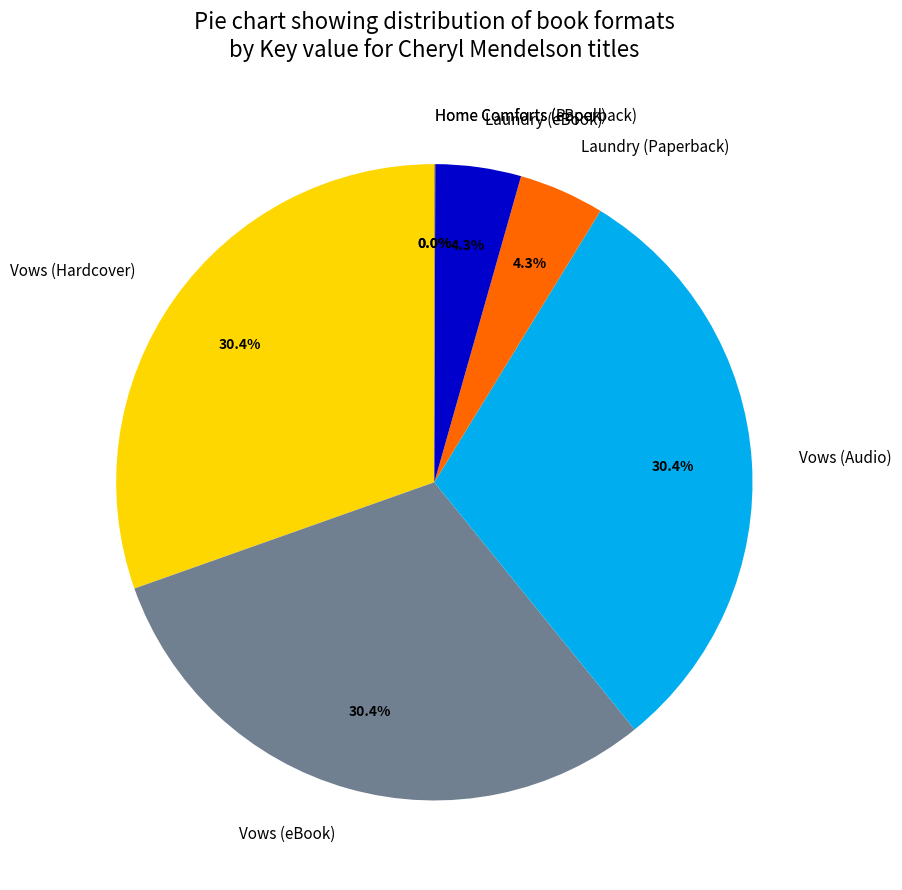

Is there any slice that represents more than half of the pie?

No